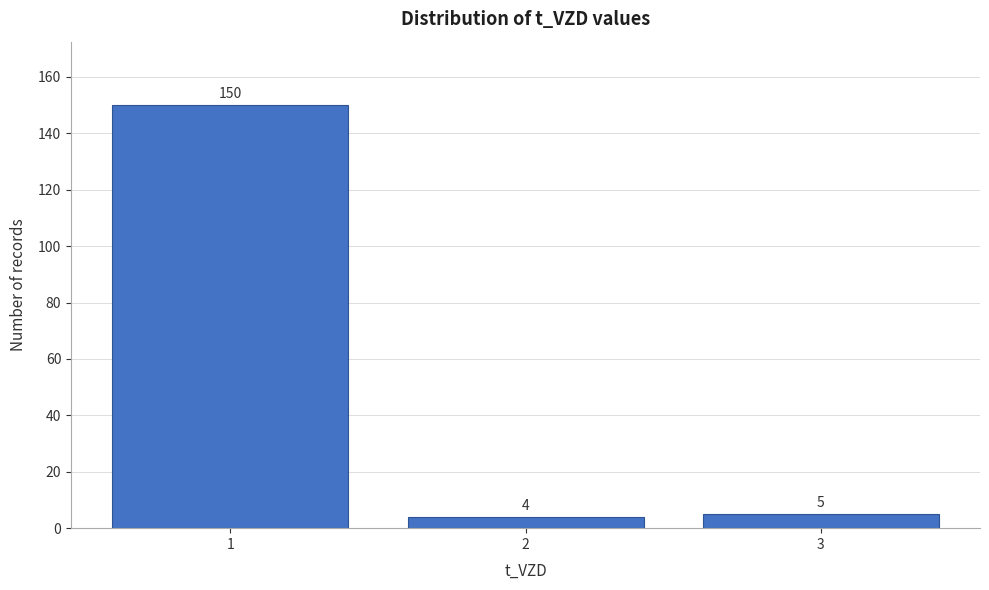

Reading right to left, transcribe all the data shown in this chart.

5	4	150